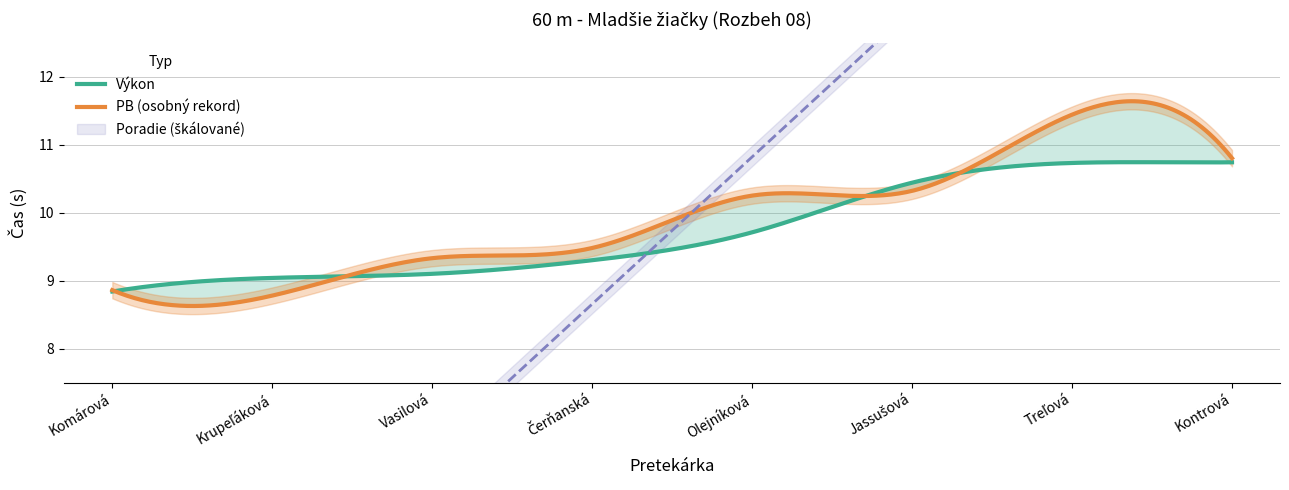

What is the difference between the Výkon values at Treľová and Olejníková?

1.0